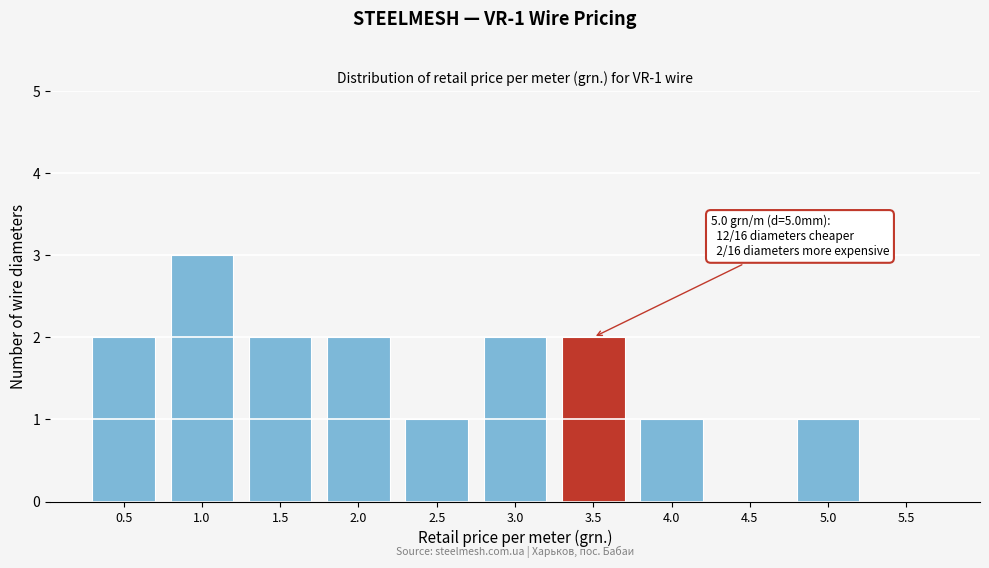

Reading right to left, what are all the values shown in this chart?

5.5=0	5.0=1	4.5=0	4.0=1	3.5=2	3.0=2	2.5=1	2.0=2	1.5=2	1.0=3	0.5=2